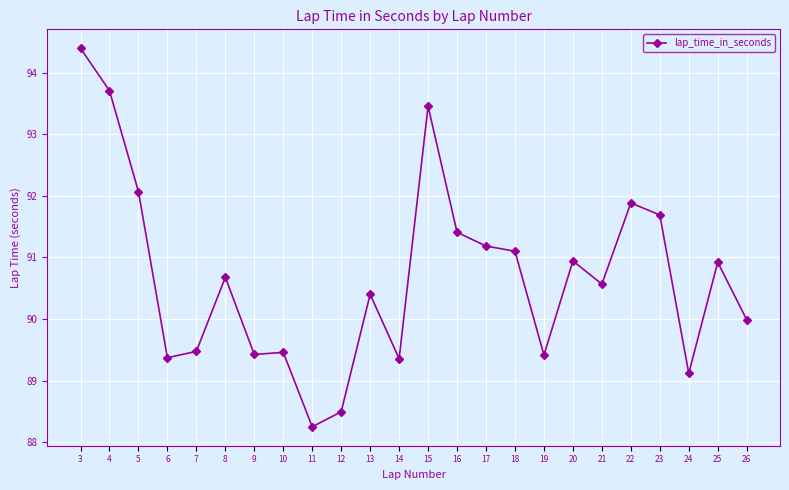

Which category has the highest value across all series?

3